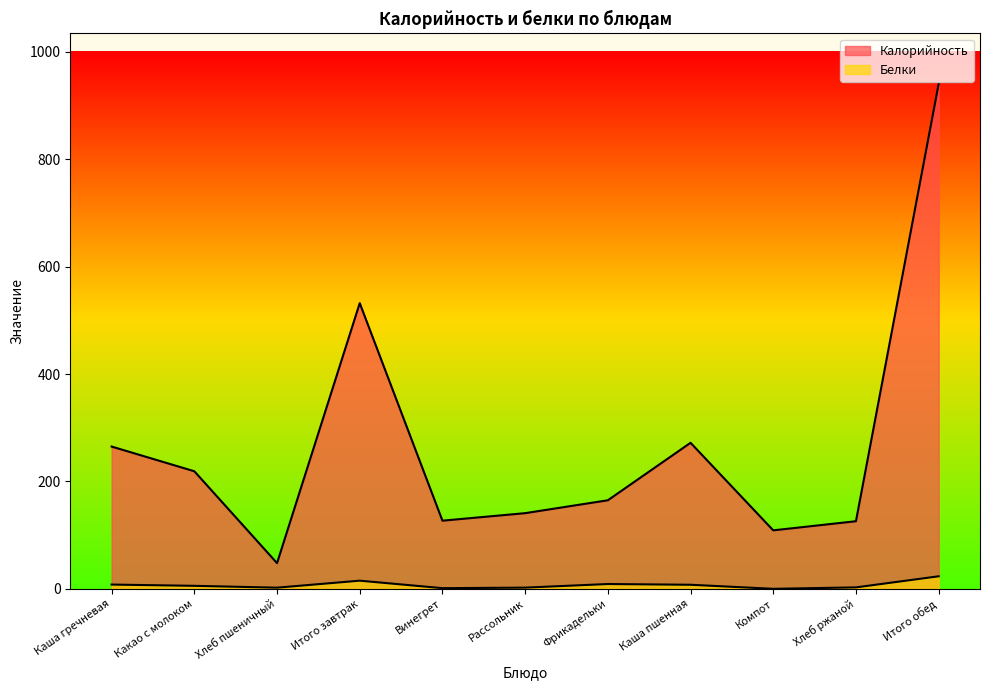

What is the total value across all series at Винегрет?

128.4